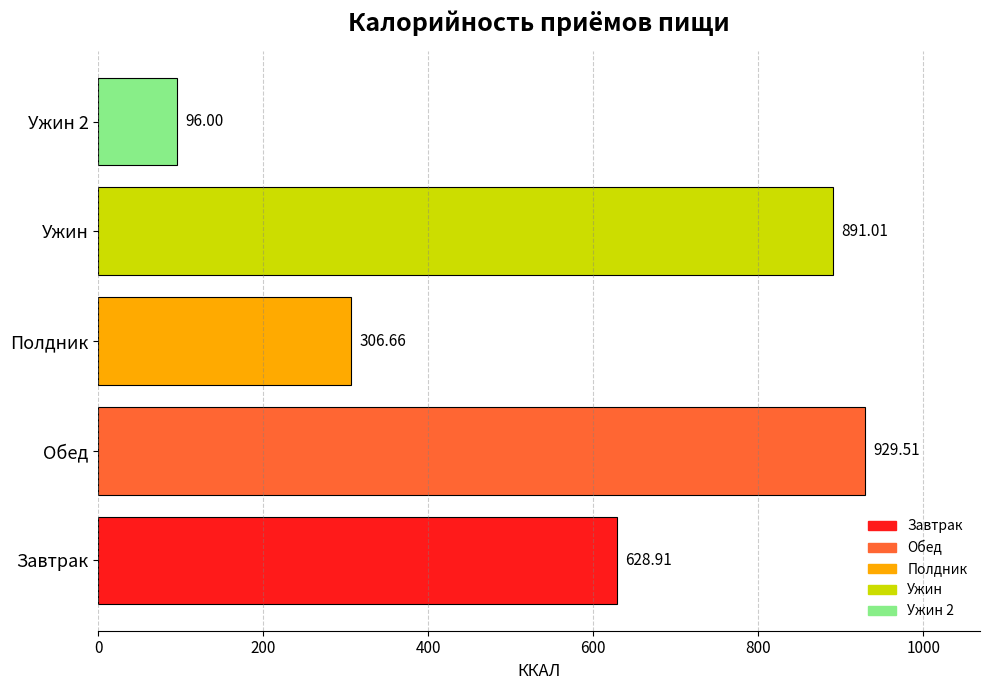

How many bars are there in total?

5